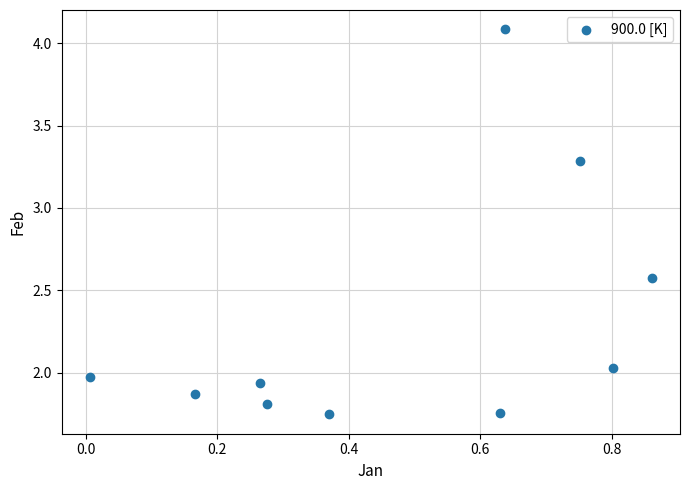

What is the average Y value?

2.3